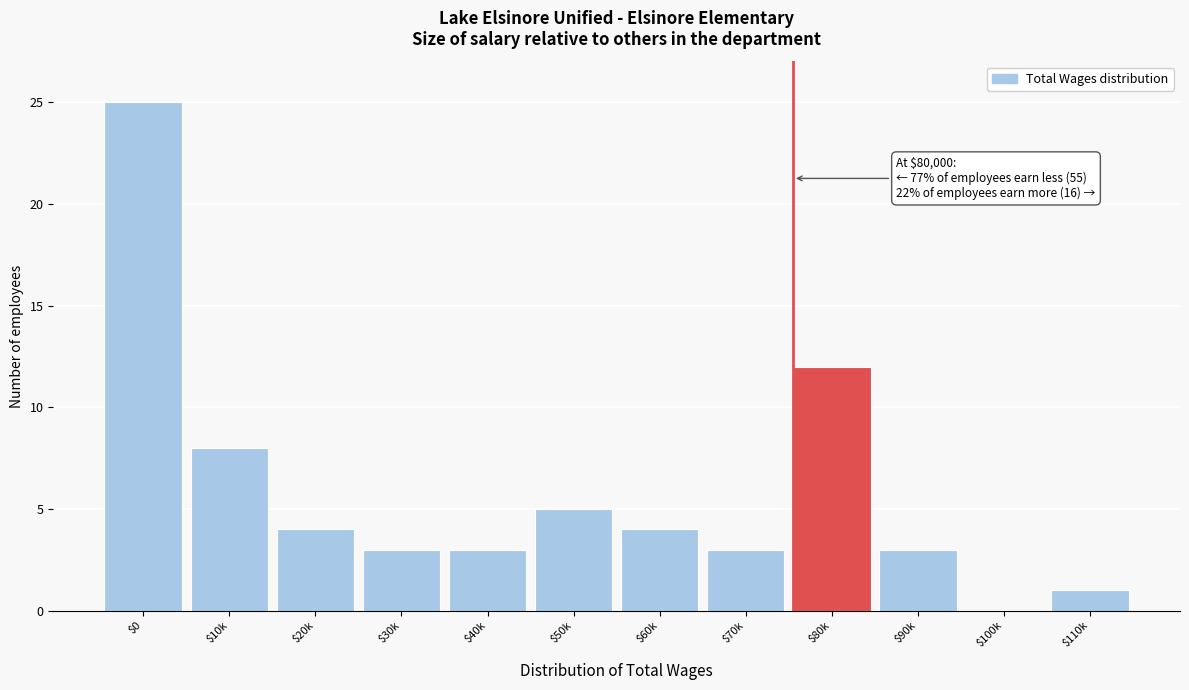

Which category has the highest value across all series?

$0